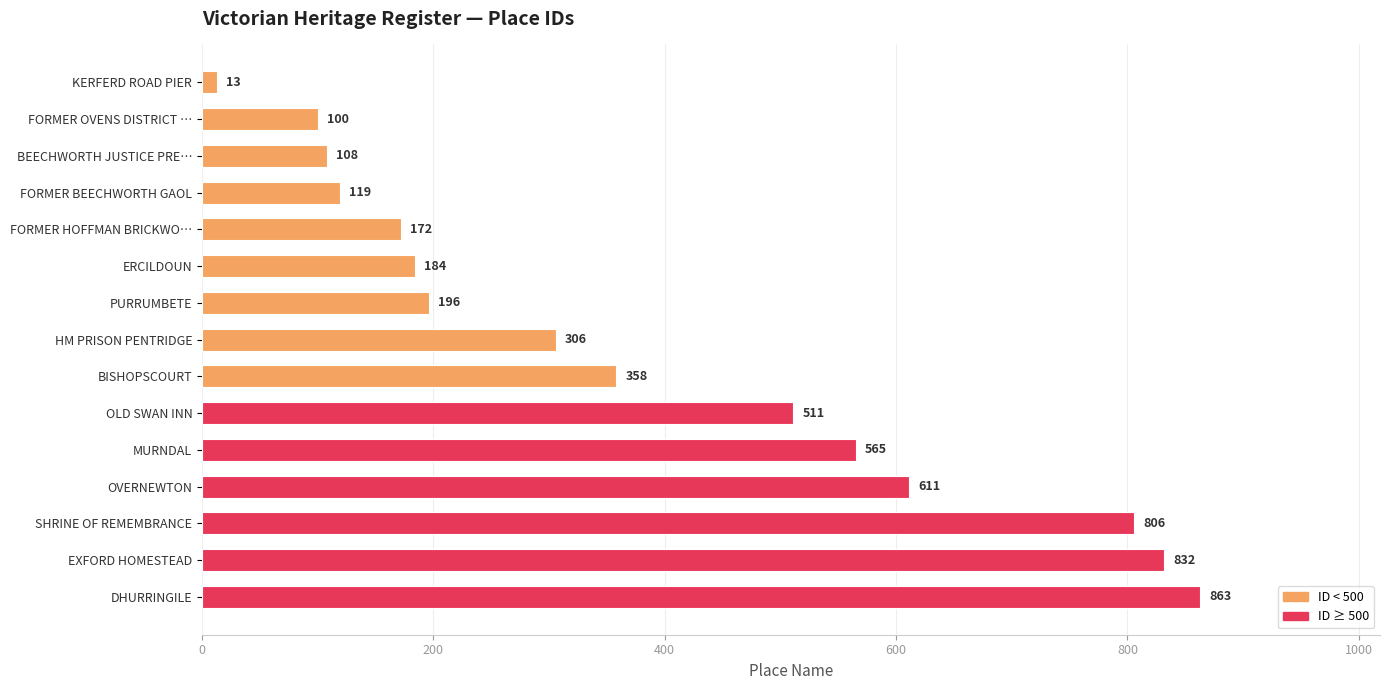

Reading bottom to top, list all the values displayed in this chart.

863	832	806	611	565	511	358	306	196	184	172	119	108	100	13